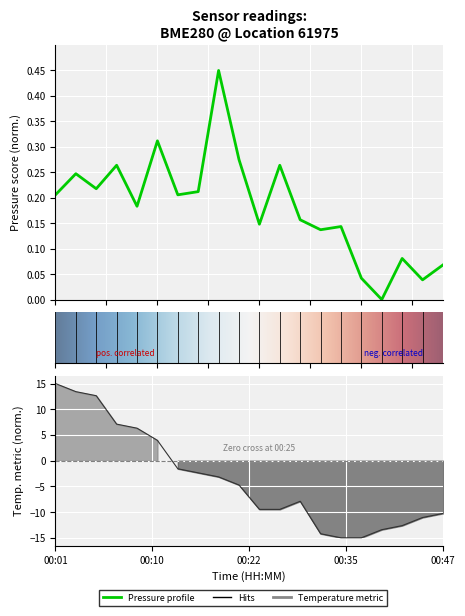

Where is the first local maximum for pressure?

00:03